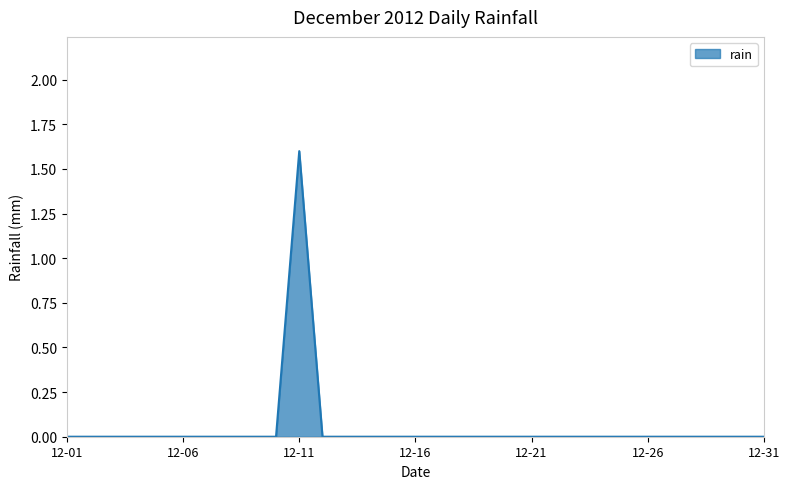

What is the maximum value shown in the chart?

1.6